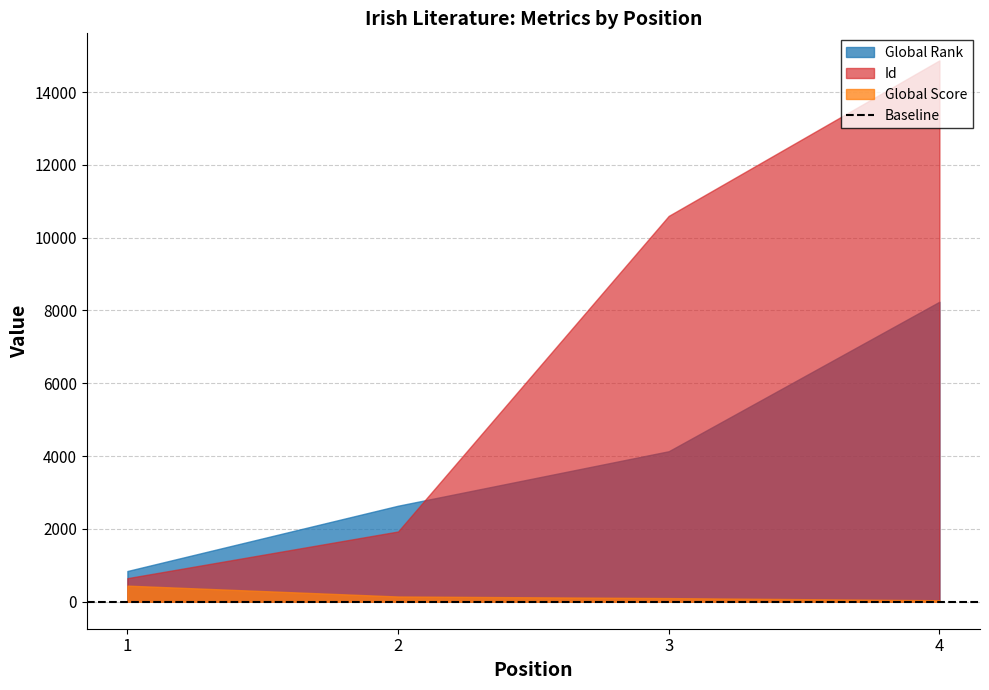

How many data points does each series have?

4